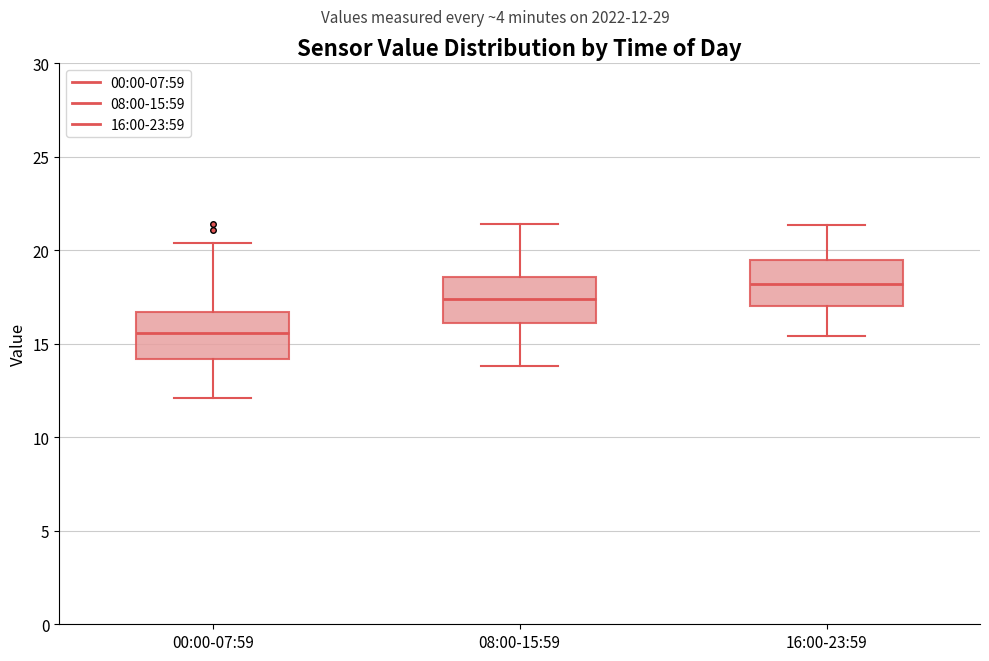

Where is the upper edge of the box for 00:00-07:59 on the y-axis? The values are not printed on the chart, so give them approximately, as read against the axis.

16.5